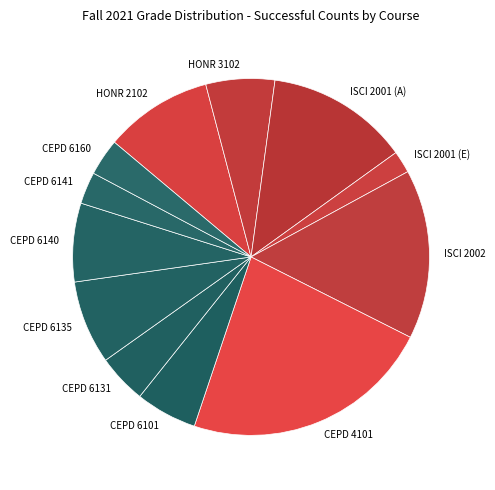

Does CEPD 6135 represent more than half of the total?

No